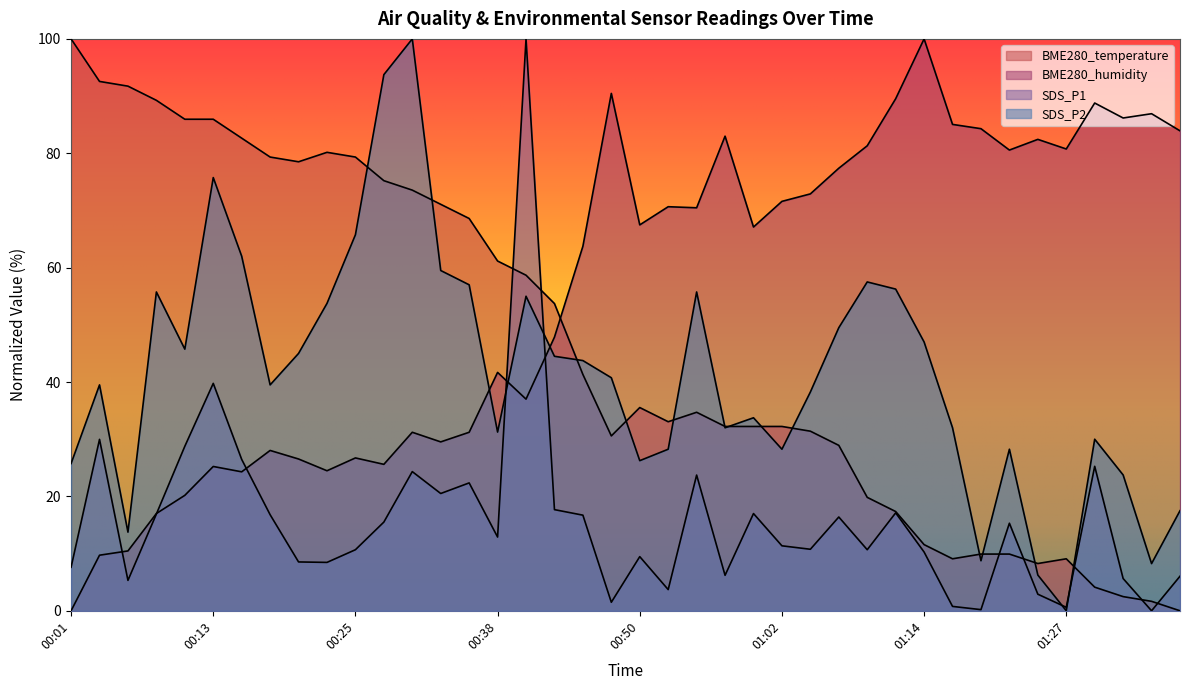

How many distinct data groups are displayed?

4